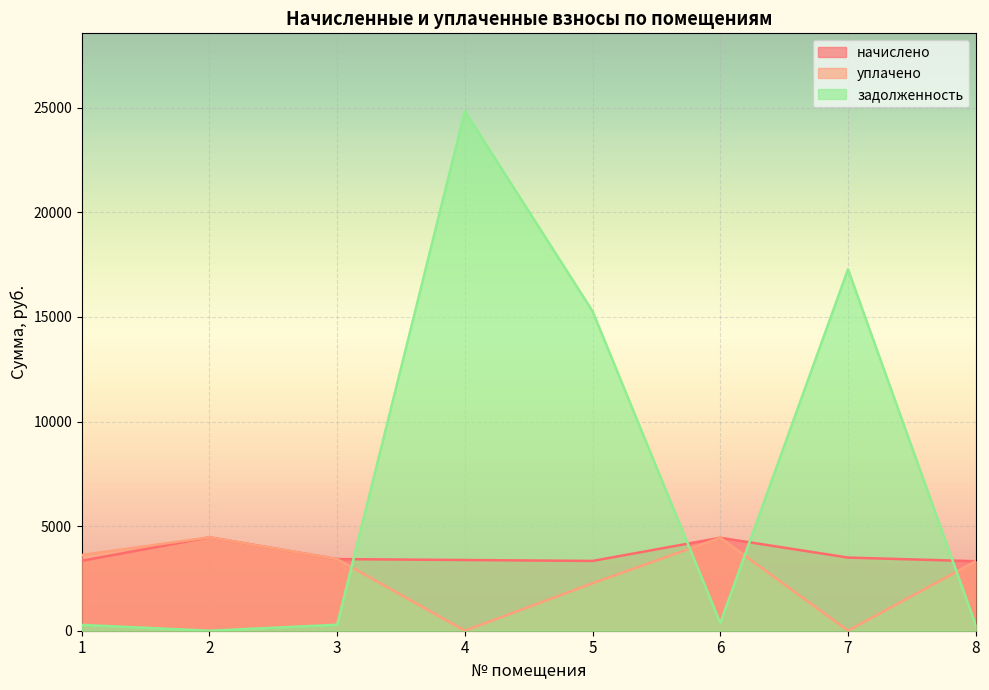

List the series in order of their peak value, highest first.

задолженность, начислено, уплачено